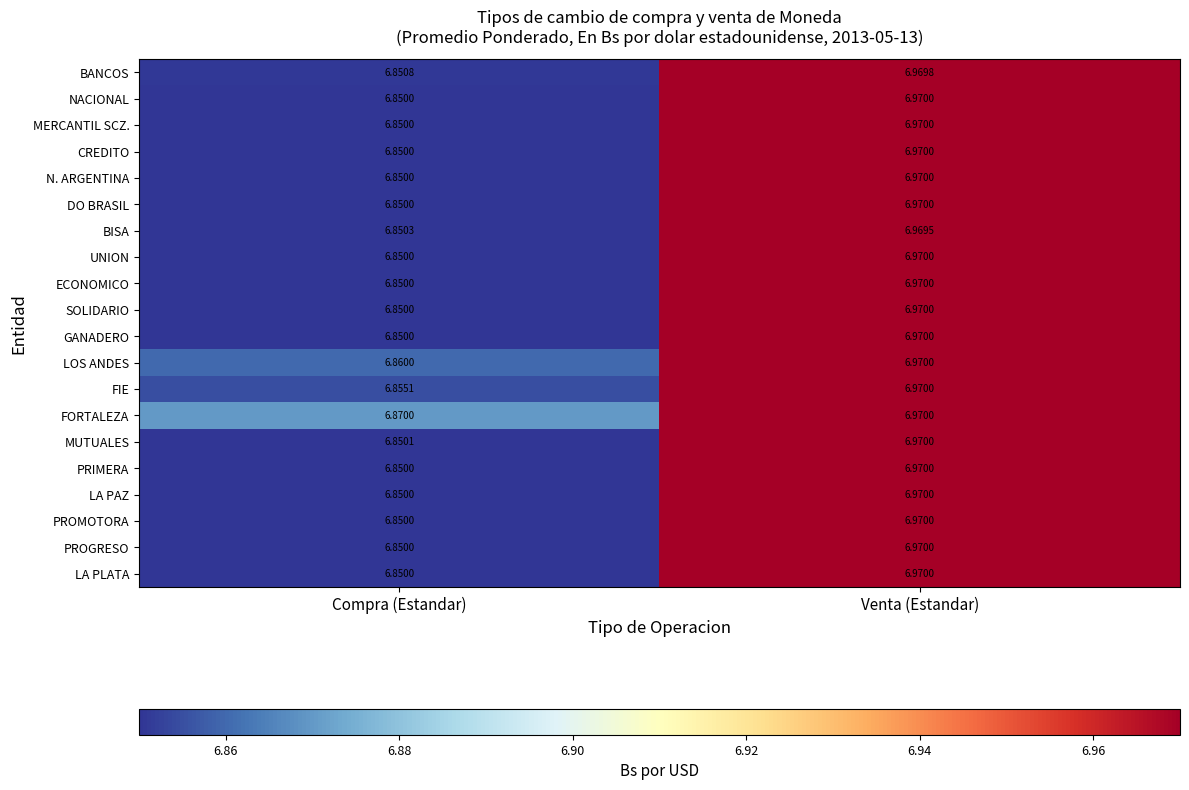

At which label does DO BRASIL reach its peak?

Venta (Estandar)